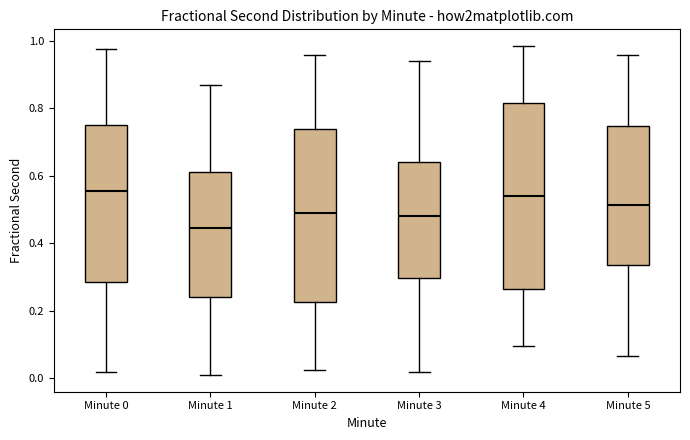

Reading left to right, read every box against the y-axis: the position of its median line, the range the box covers, and the ends of its whiskers. The values are not printed on the chart, so give them approximately, as read against the axis.

Minute 0: median 0.56, box 0.28 to 0.74, whiskers 0.02 to 0.98
Minute 1: median 0.44, box 0.24 to 0.62, whiskers 0.00 to 0.86
Minute 2: median 0.50, box 0.22 to 0.74, whiskers 0.02 to 0.96
Minute 3: median 0.48, box 0.30 to 0.64, whiskers 0.02 to 0.94
Minute 4: median 0.54, box 0.26 to 0.82, whiskers 0.10 to 0.98
Minute 5: median 0.52, box 0.34 to 0.74, whiskers 0.06 to 0.96